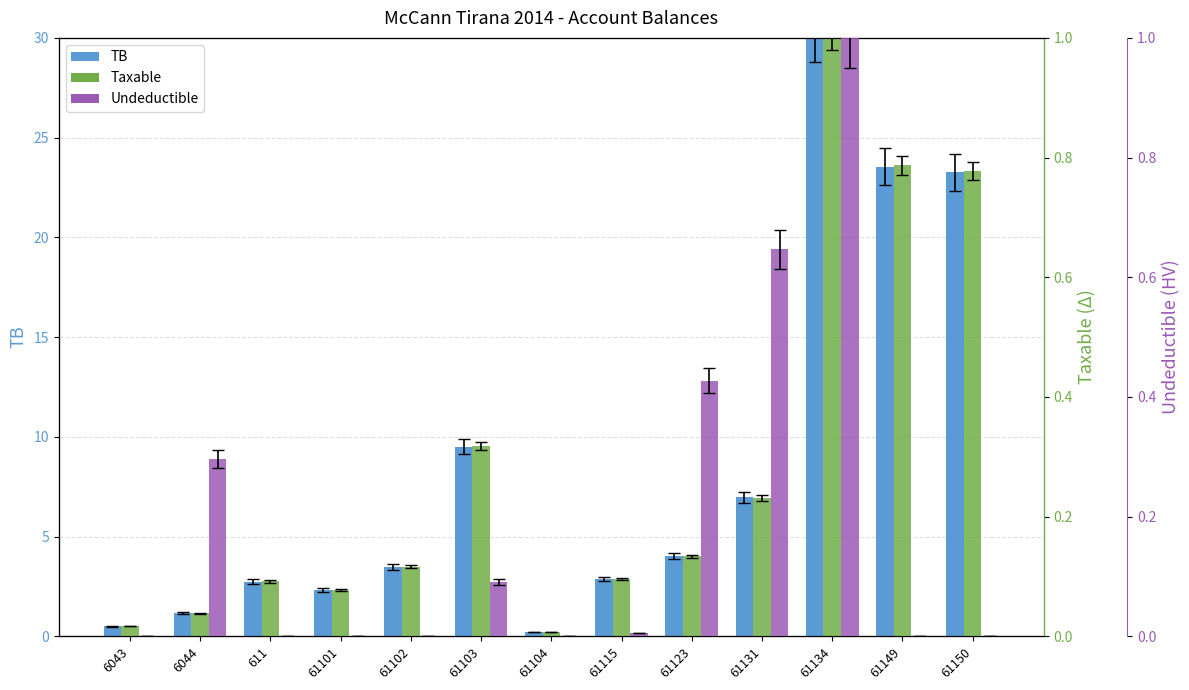

How many series are shown in this chart?

3